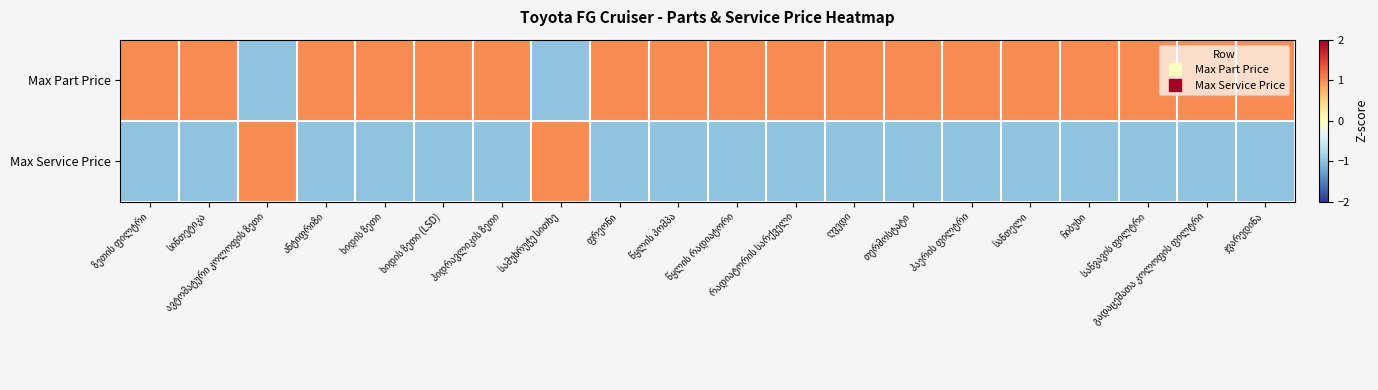

Which has a higher value, ჩიბუხი or ფრეონი?

ჩიბუხი